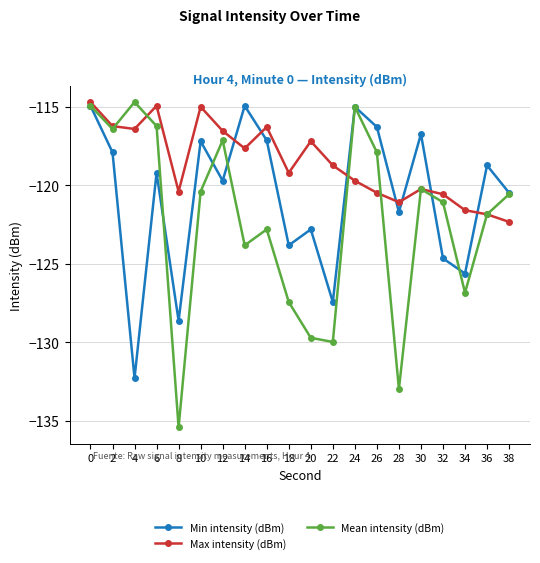

What is the greatest value displayed?

-114.7